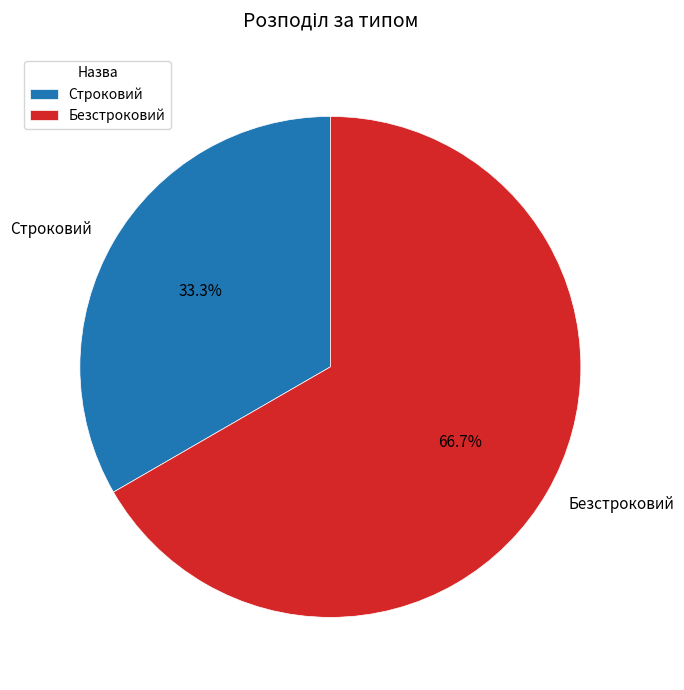

How much of the chart is everything except Безстроковий?

33.3%